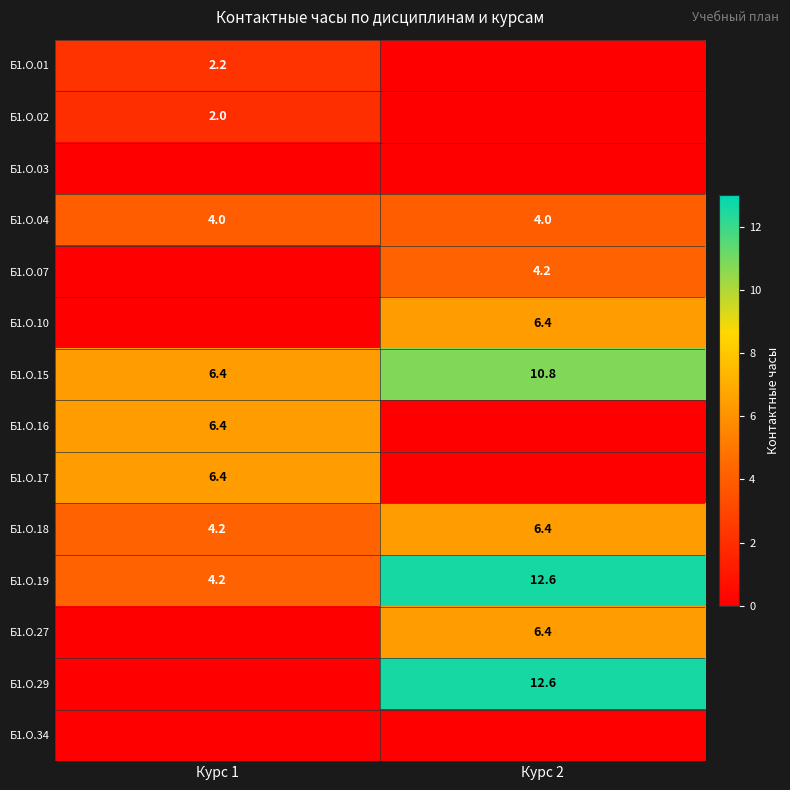

Is the value of Б1.О.01 at Курс 1 greater than the value of Б1.О.04 at Курс 1?

No